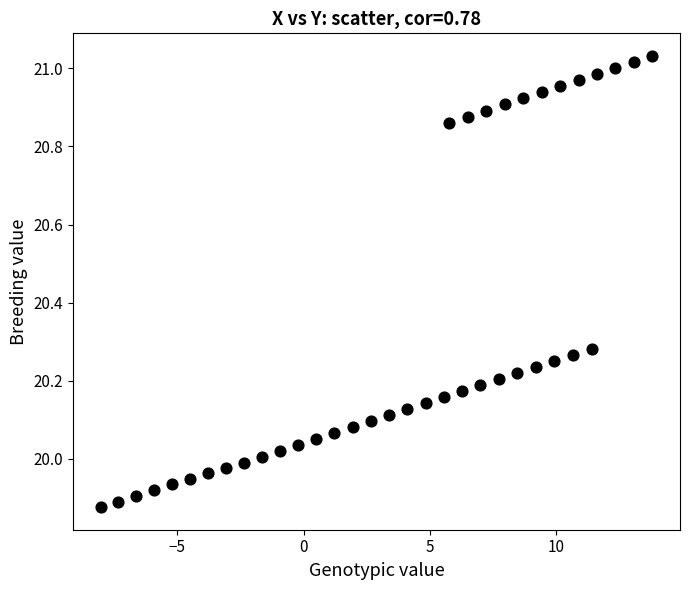

What is the range of X values (max minus min)?

21.8